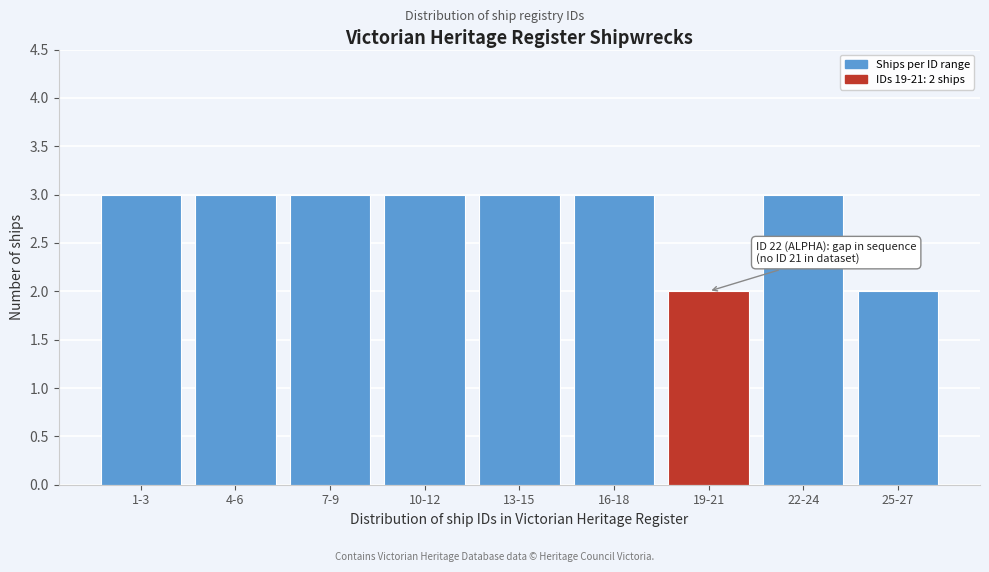

Reading left to right, what are all the values shown in this chart?

1-3=3	4-6=3	7-9=3	10-12=3	13-15=3	16-18=3	19-21=2	22-24=3	25-27=2